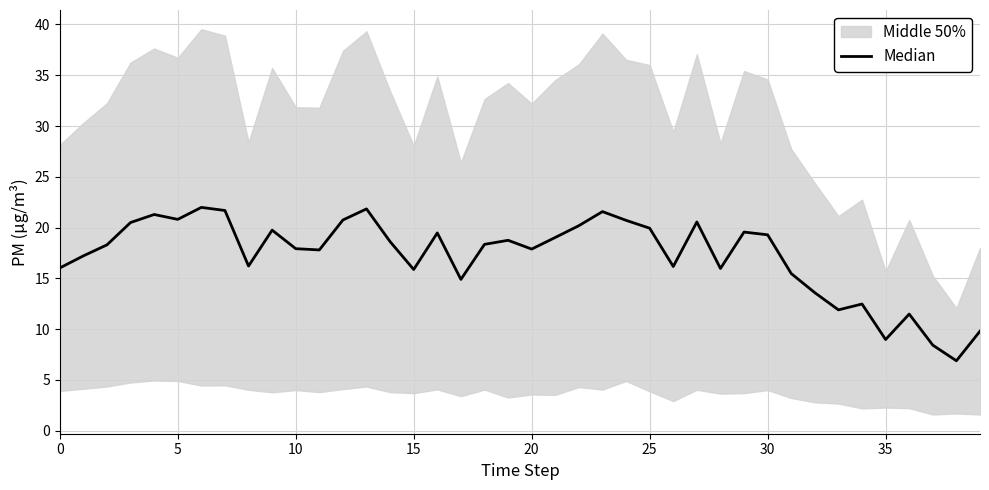

True or false: the data shows 16.8 at 33.

False